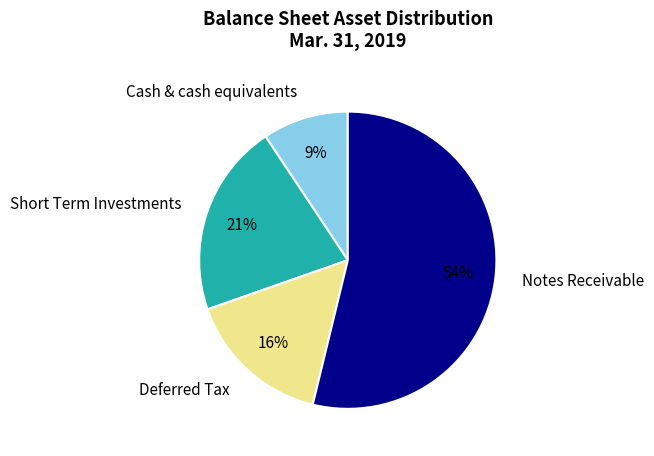

What percentage is the Cash & cash equivalents slice, to the nearest percent?

9%